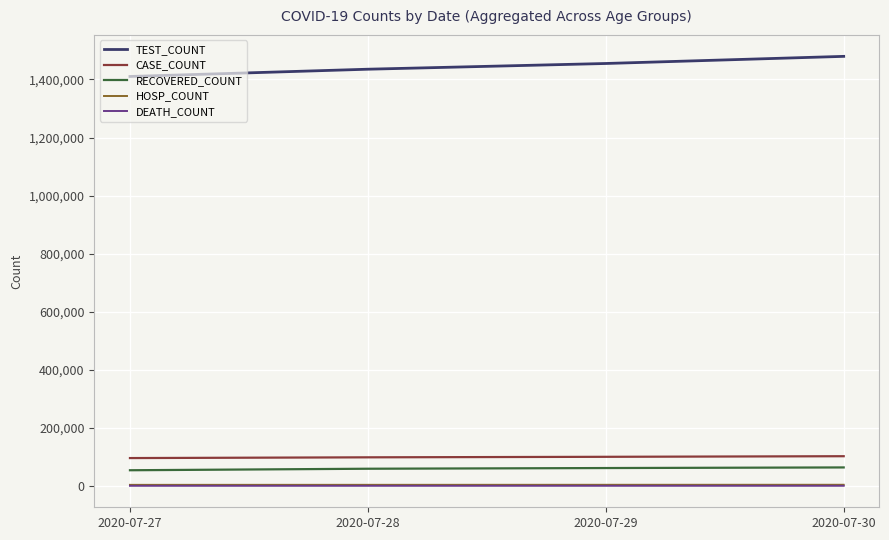

True or false: RECOVERED_COUNT and CASE_COUNT cross at least once.

False